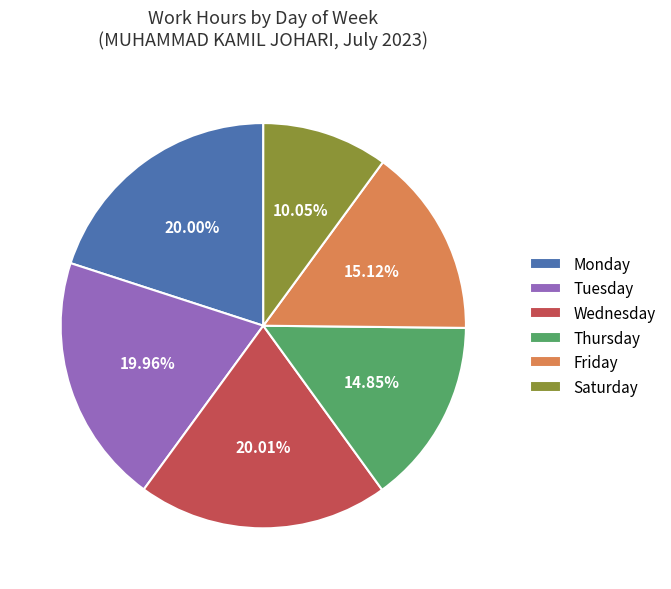

Which category has the smallest portion of the pie?

Saturday